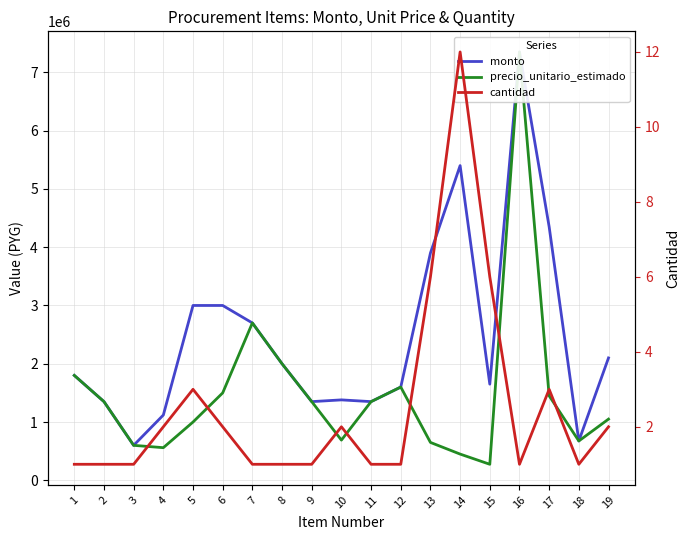

At which label does monto first exceed 1800000?

5